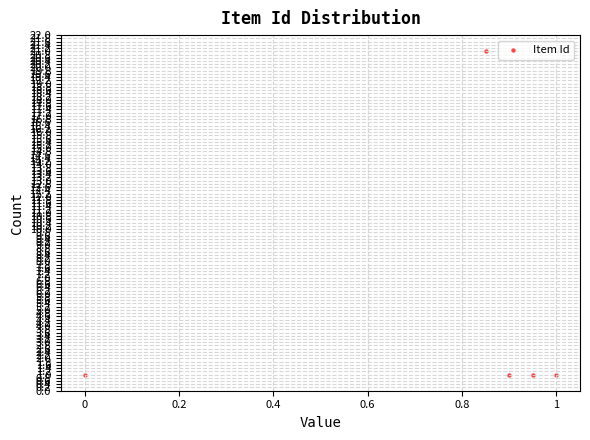

What is the range of Y values (max minus min)?

20